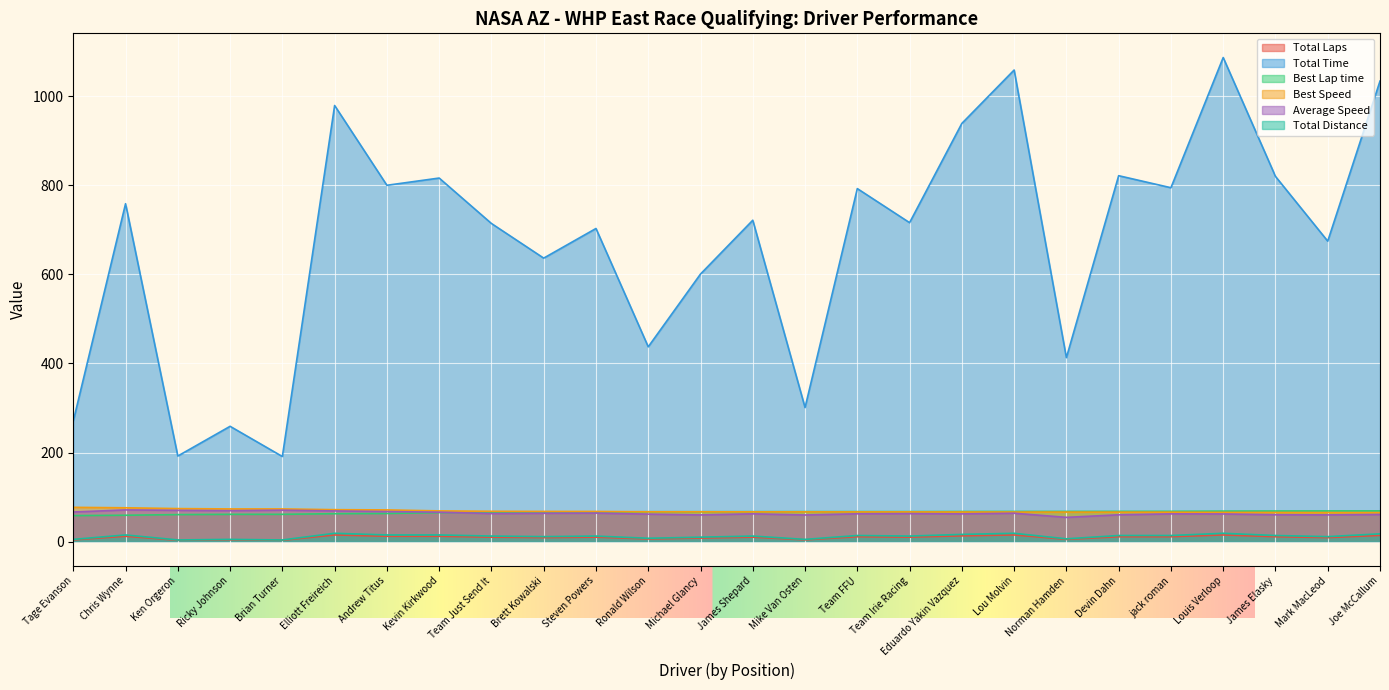

What position from the left is Chris Wynne?

2